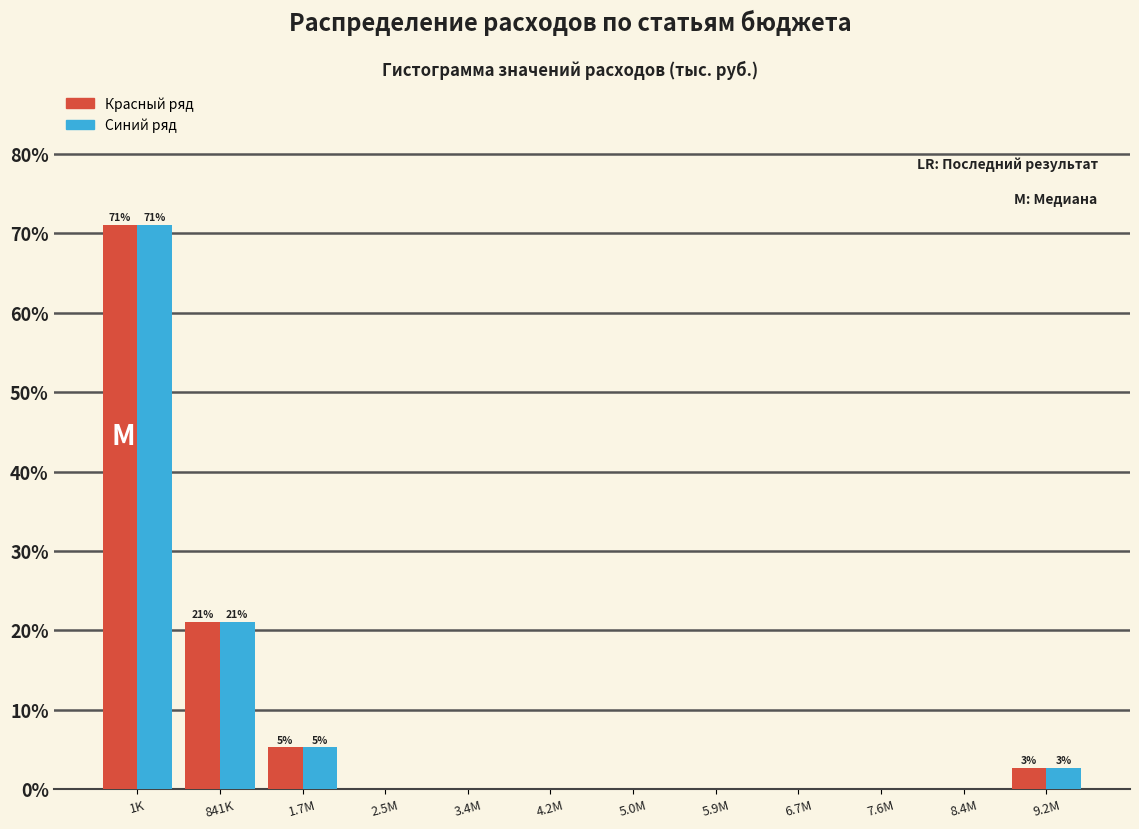

Reading left to right, extract all data points from this chart.

Красный ряд: 1K=71.1	841K=21.1	1.7M=5.3	2.5M=0.0	3.4M=0.0	4.2M=0.0	5.0M=0.0	5.9M=0.0	6.7M=0.0	7.6M=0.0	8.4M=0.0	9.2M=2.6
Синий ряд: 1K=71.1	841K=21.1	1.7M=5.3	2.5M=0.0	3.4M=0.0	4.2M=0.0	5.0M=0.0	5.9M=0.0	6.7M=0.0	7.6M=0.0	8.4M=0.0	9.2M=2.6